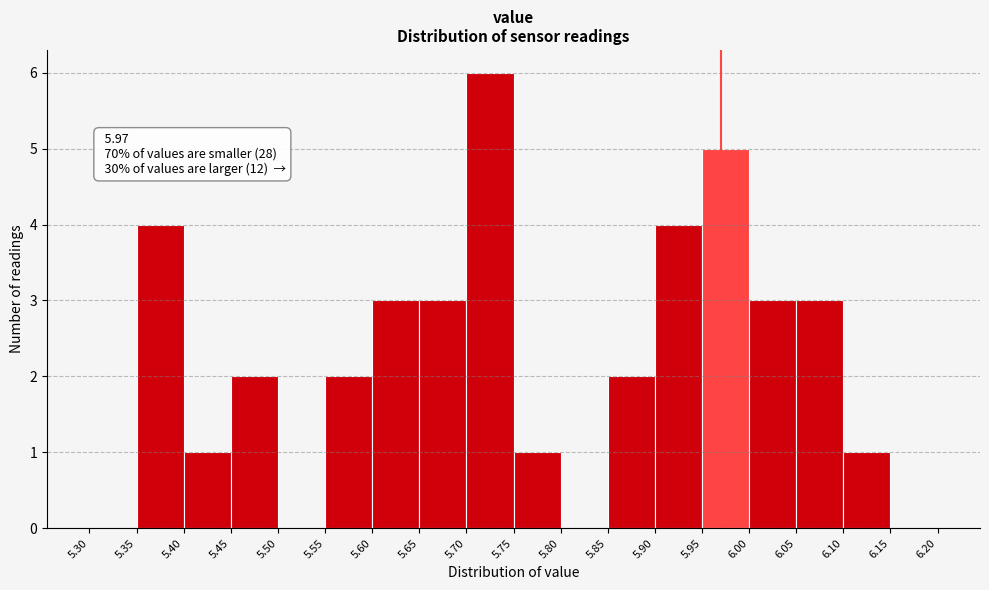

Over which range of the x-axis is the bar tallest?

5.70 to 5.75